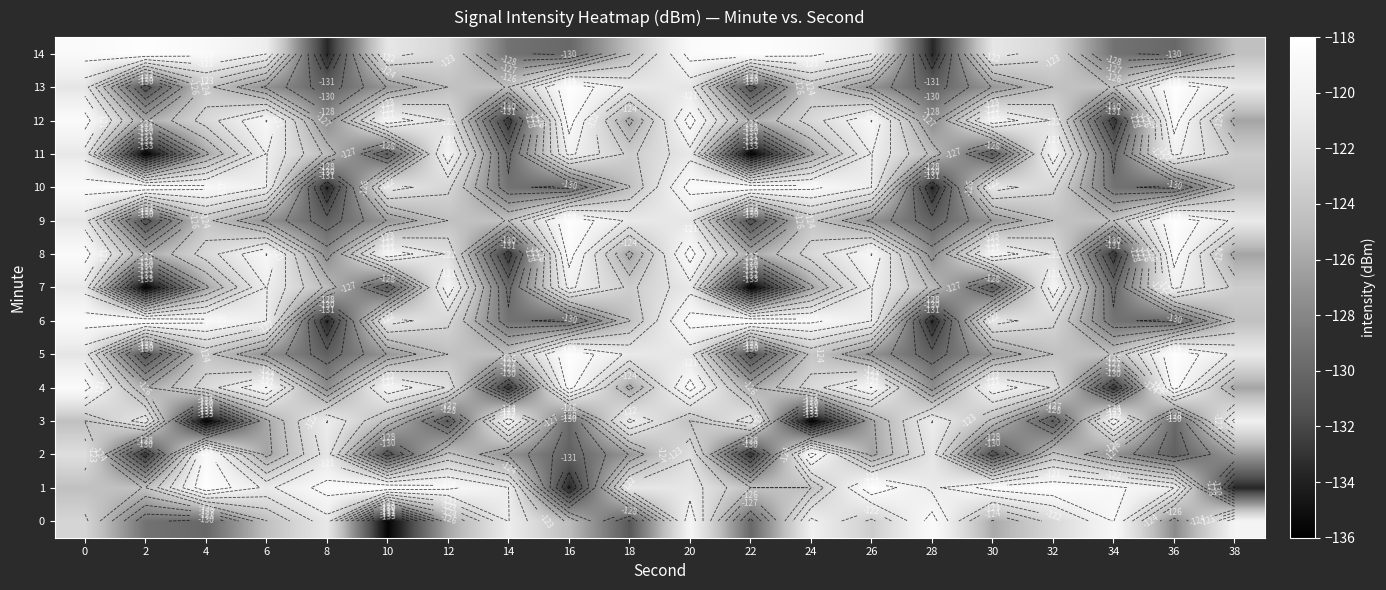

At which category does the chart reach its peak across all series?

4